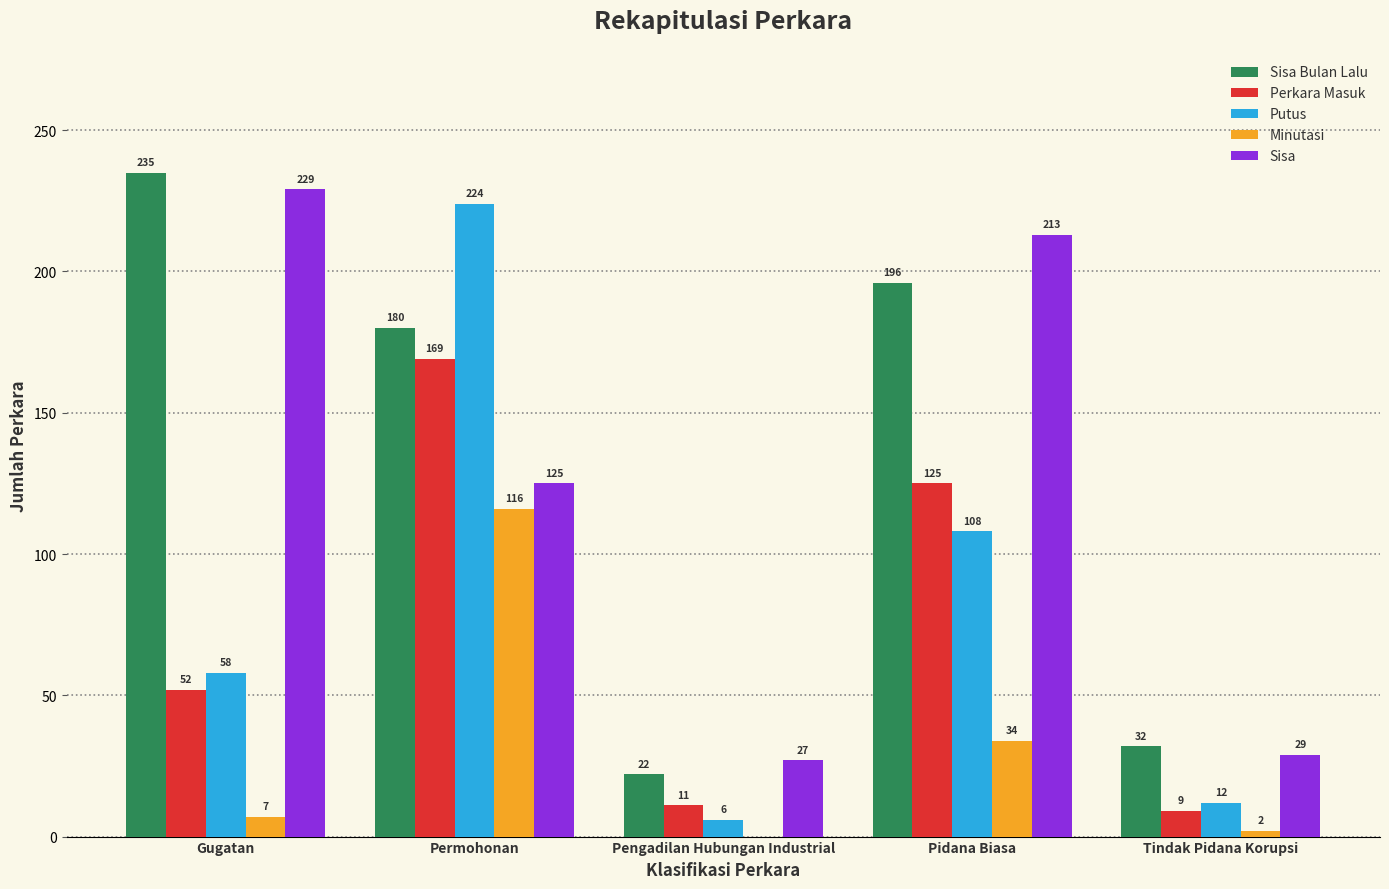

How many groups of bars are there?

5